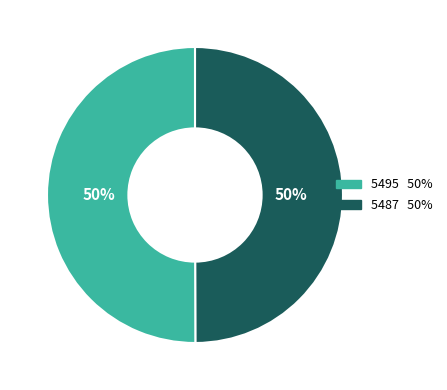

To the nearest percent, what is the average slice percentage?

50%